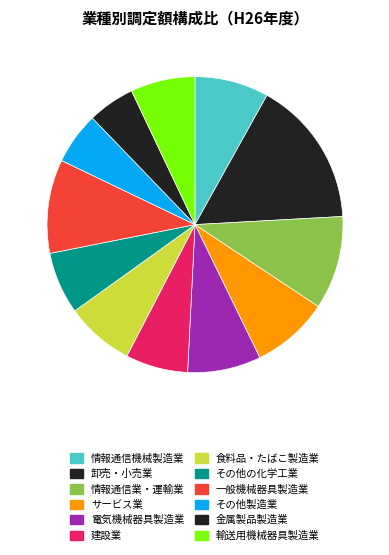

Count the number of slices in the pie.

12